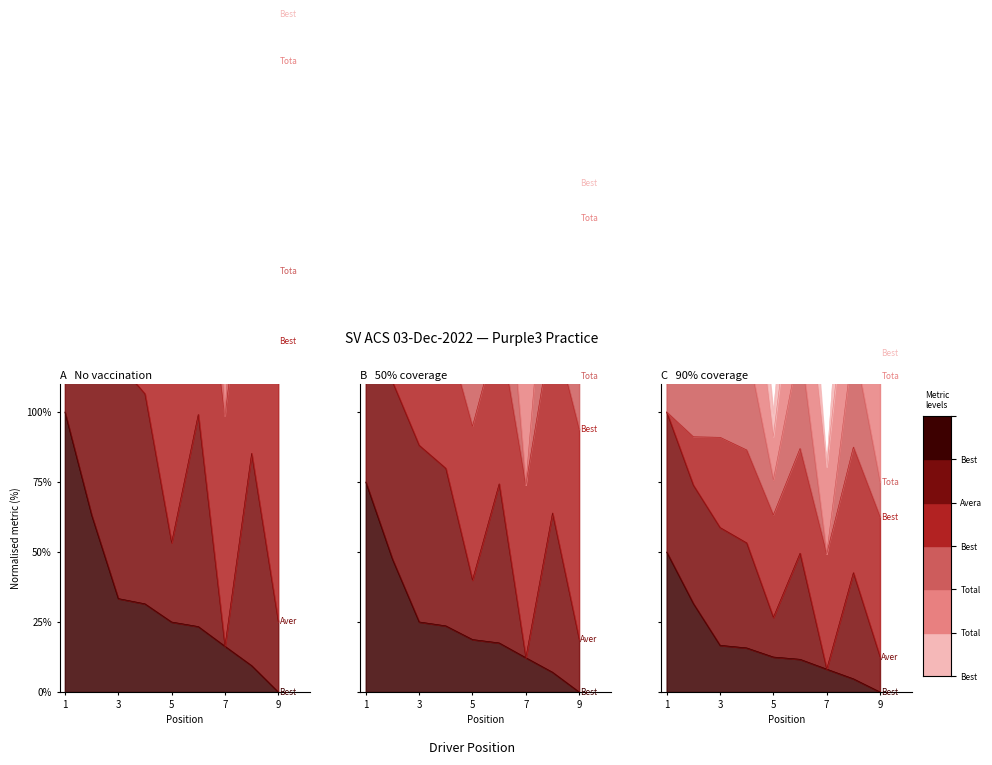

The value of Best Lap time at 1 is 50.0. True or false?

True